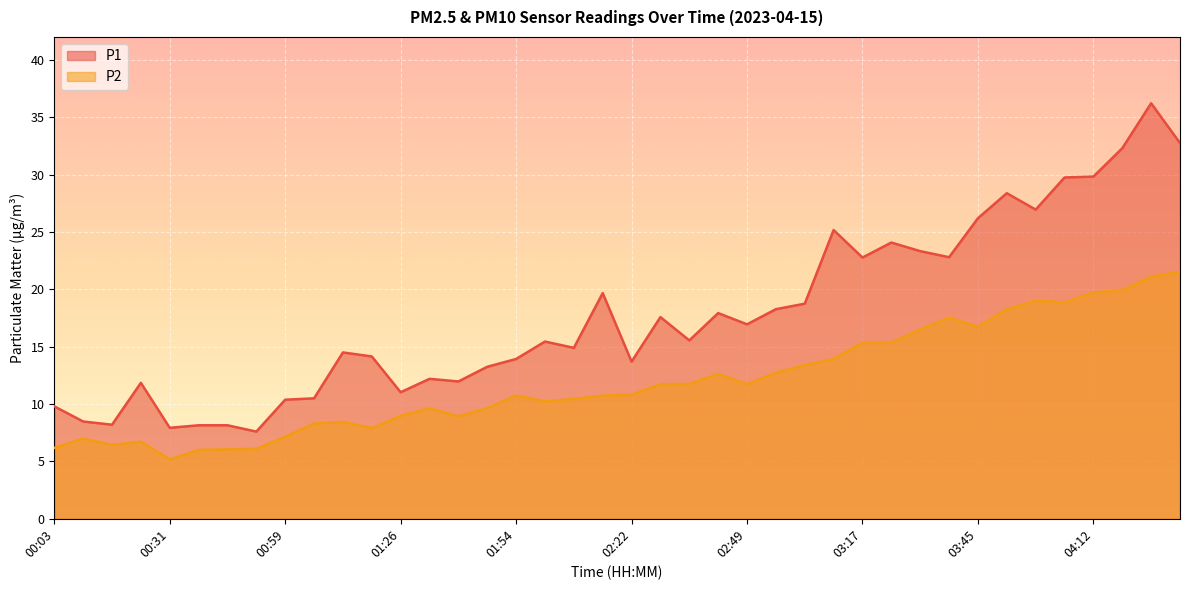

Where is the first local maximum for P1?

00:24